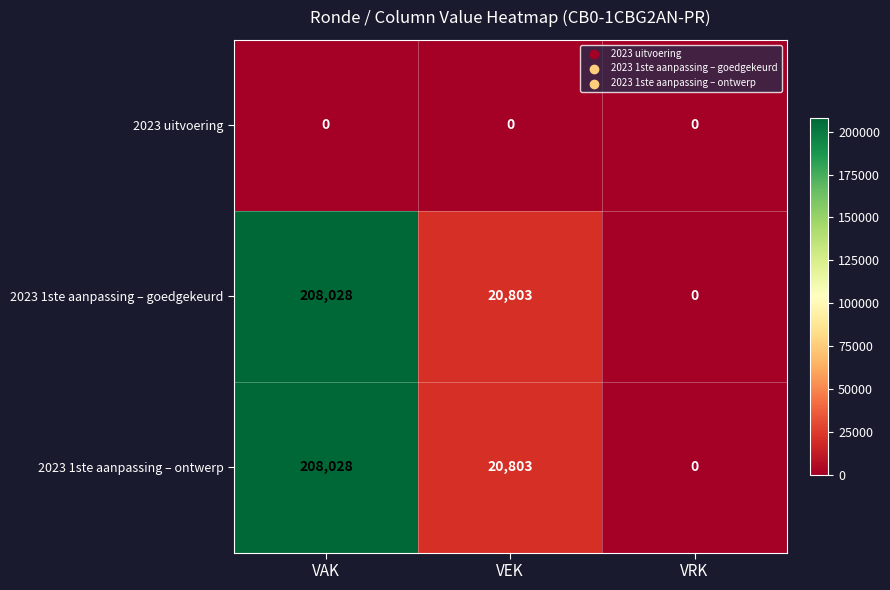

Rank the categories by 2023 1ste aanpassing – goedgekeurd value from highest to lowest.

VAK, VEK, VRK